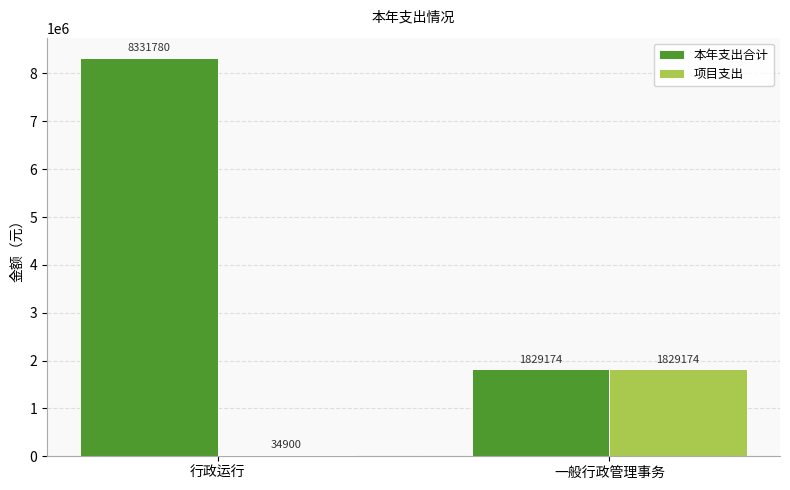

Which series has the largest total across all categories?

本年支出合计